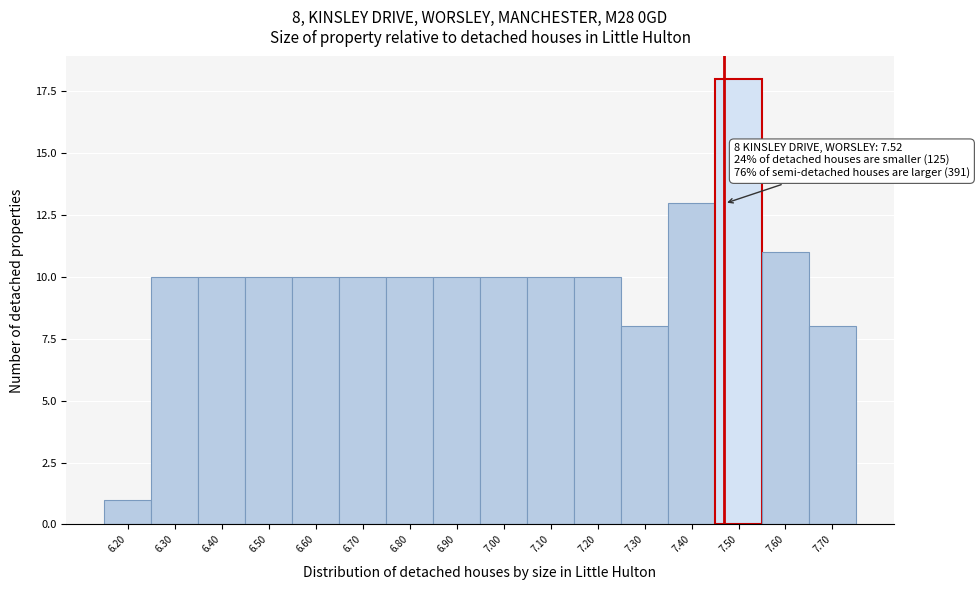

Reading left to right, what are all the values shown in this chart?

1	10	10	10	10	10	10	10	10	10	10	8	13	18	11	8